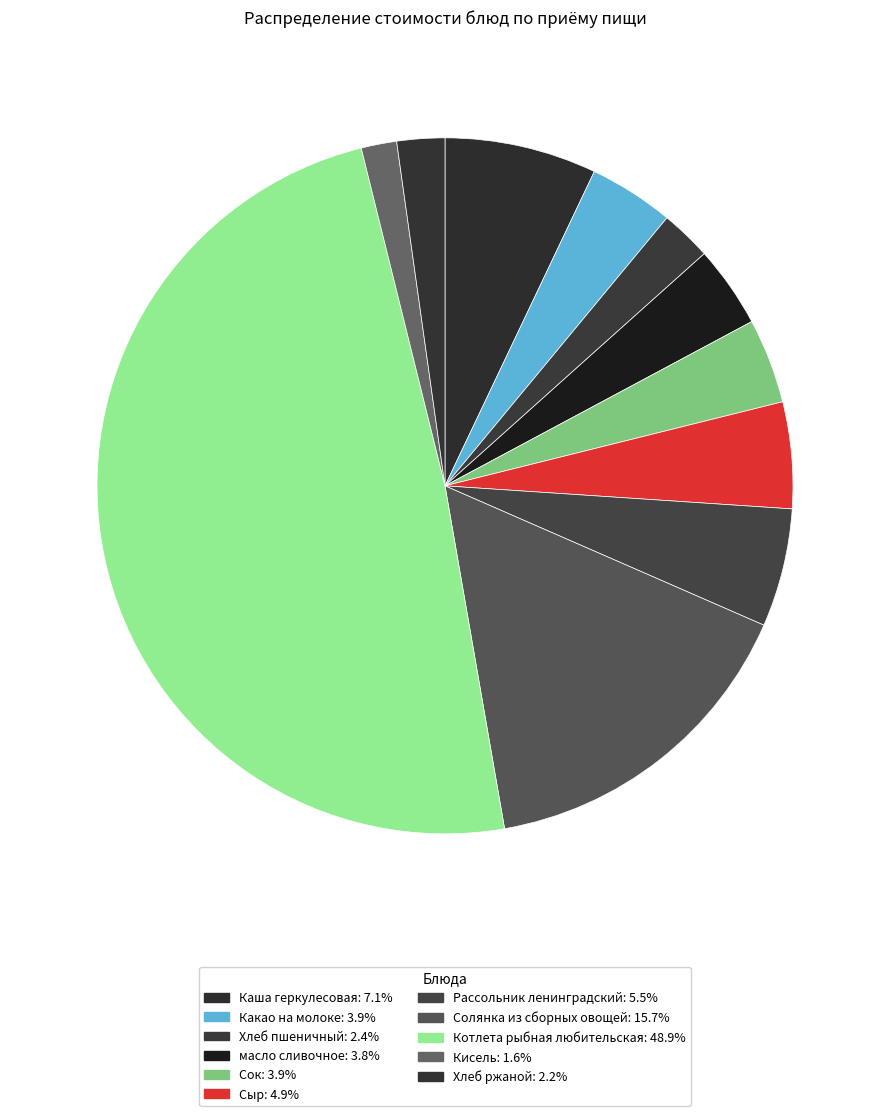

Count the number of slices in the pie.

11